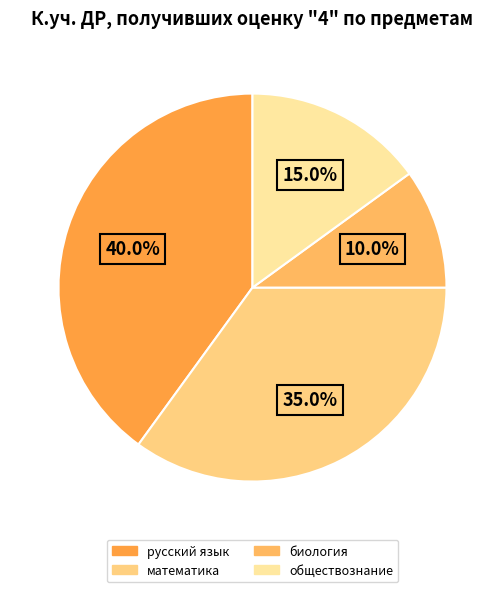

How many segments does this pie chart have?

4